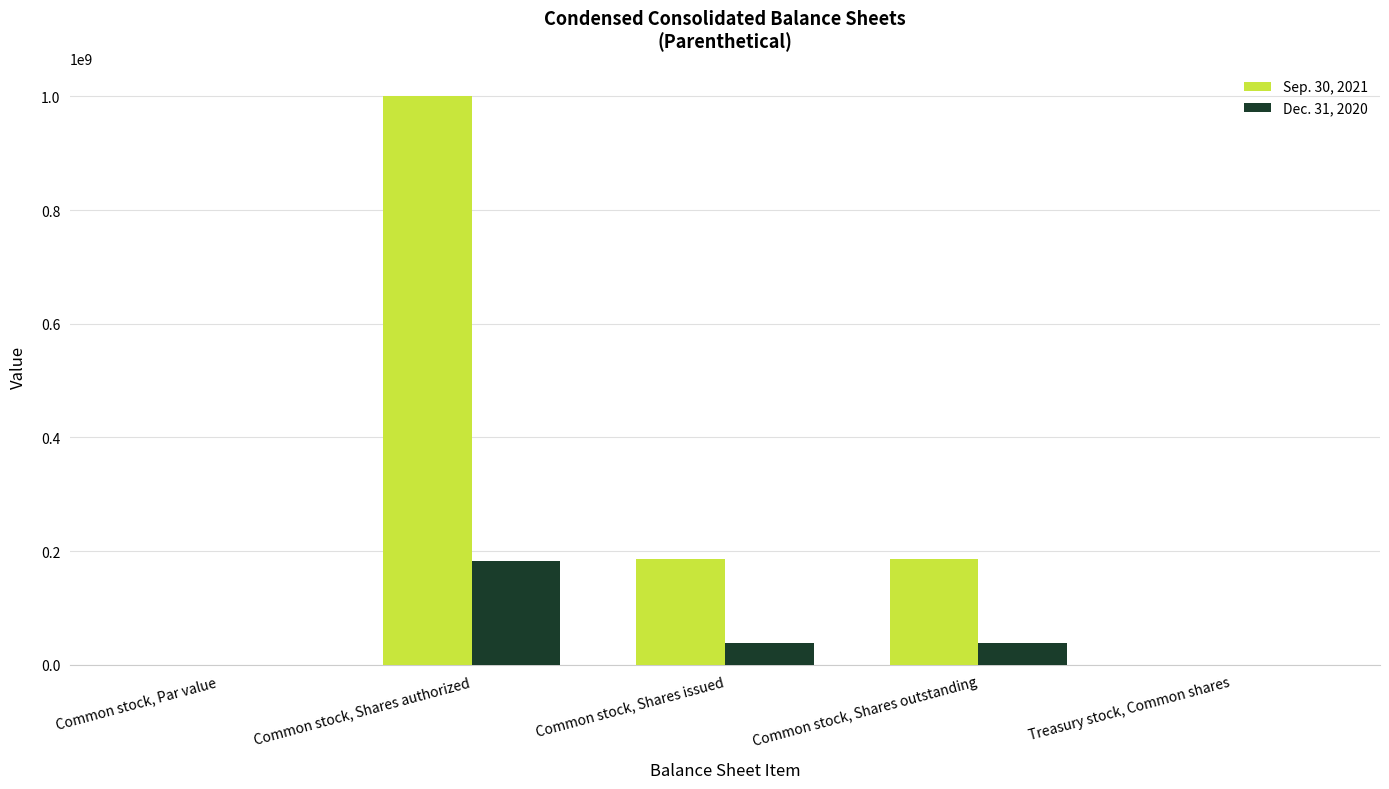

Read the Dec. 31, 2020 value at Treasury stock, Common shares.

483479.0